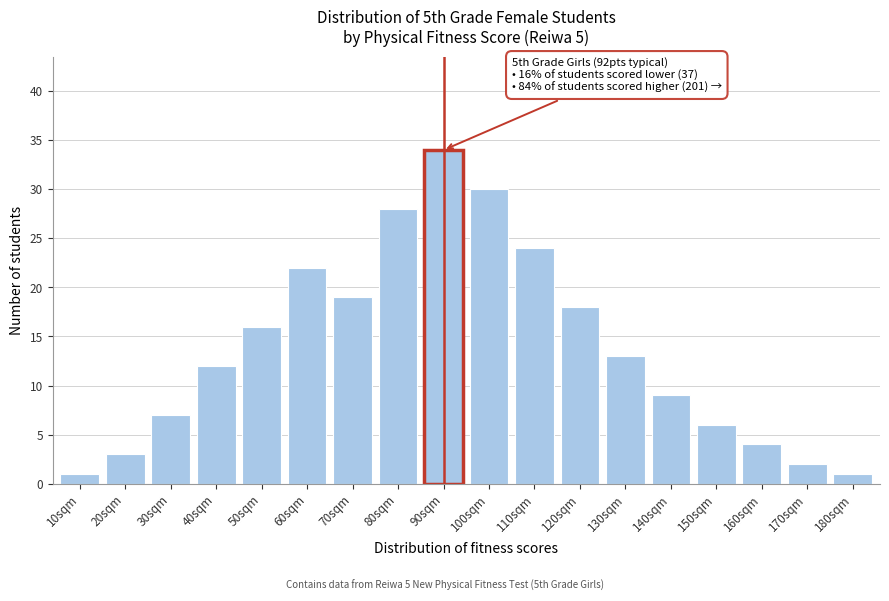

Reading right to left, extract all data points from this chart.

180sqm=1	170sqm=2	160sqm=4	150sqm=6	140sqm=9	130sqm=13	120sqm=18	110sqm=24	100sqm=30	90sqm=34	80sqm=28	70sqm=19	60sqm=22	50sqm=16	40sqm=12	30sqm=7	20sqm=3	10sqm=1